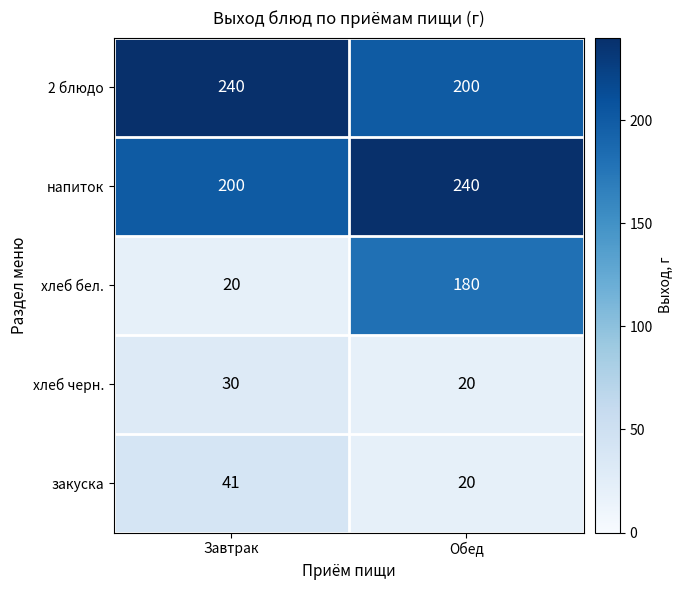

What is the total value across all series at Завтрак?

531